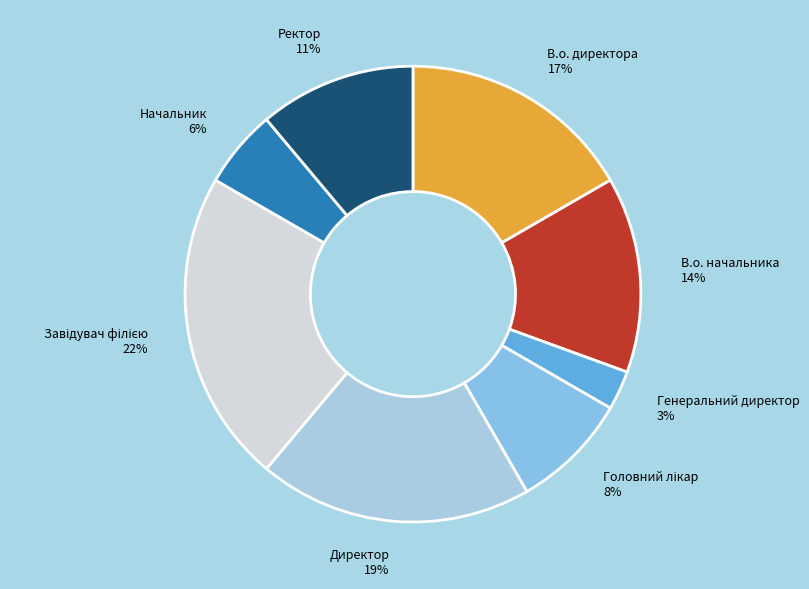

To the nearest percent, what percentage of the pie is Генеральний директор?

3%